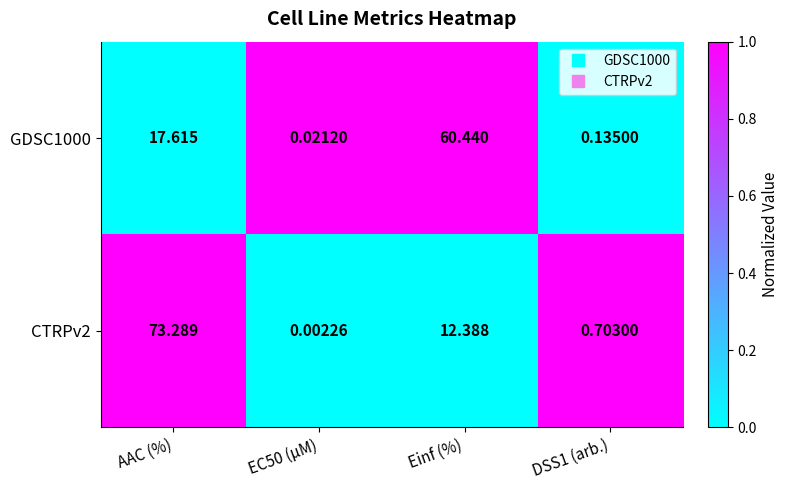

At which label does GDSC1000 first exceed 17?

AAC (%)